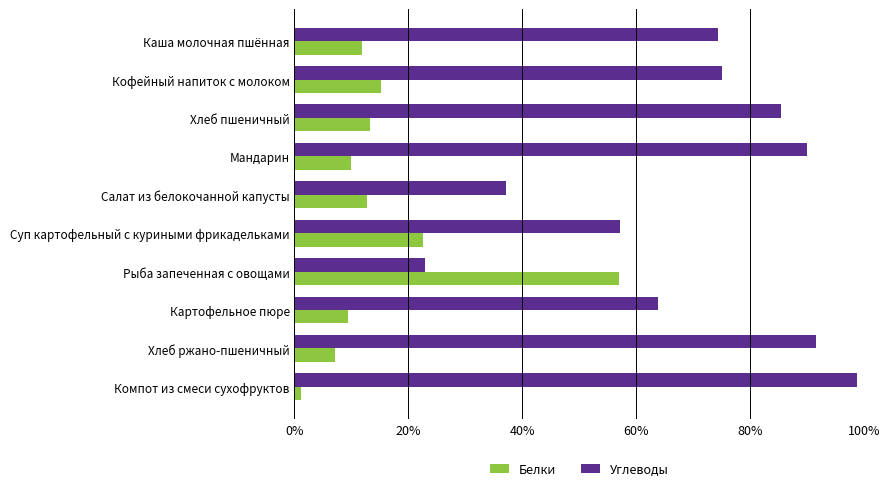

What is the maximum value for Углеводы?

98.9